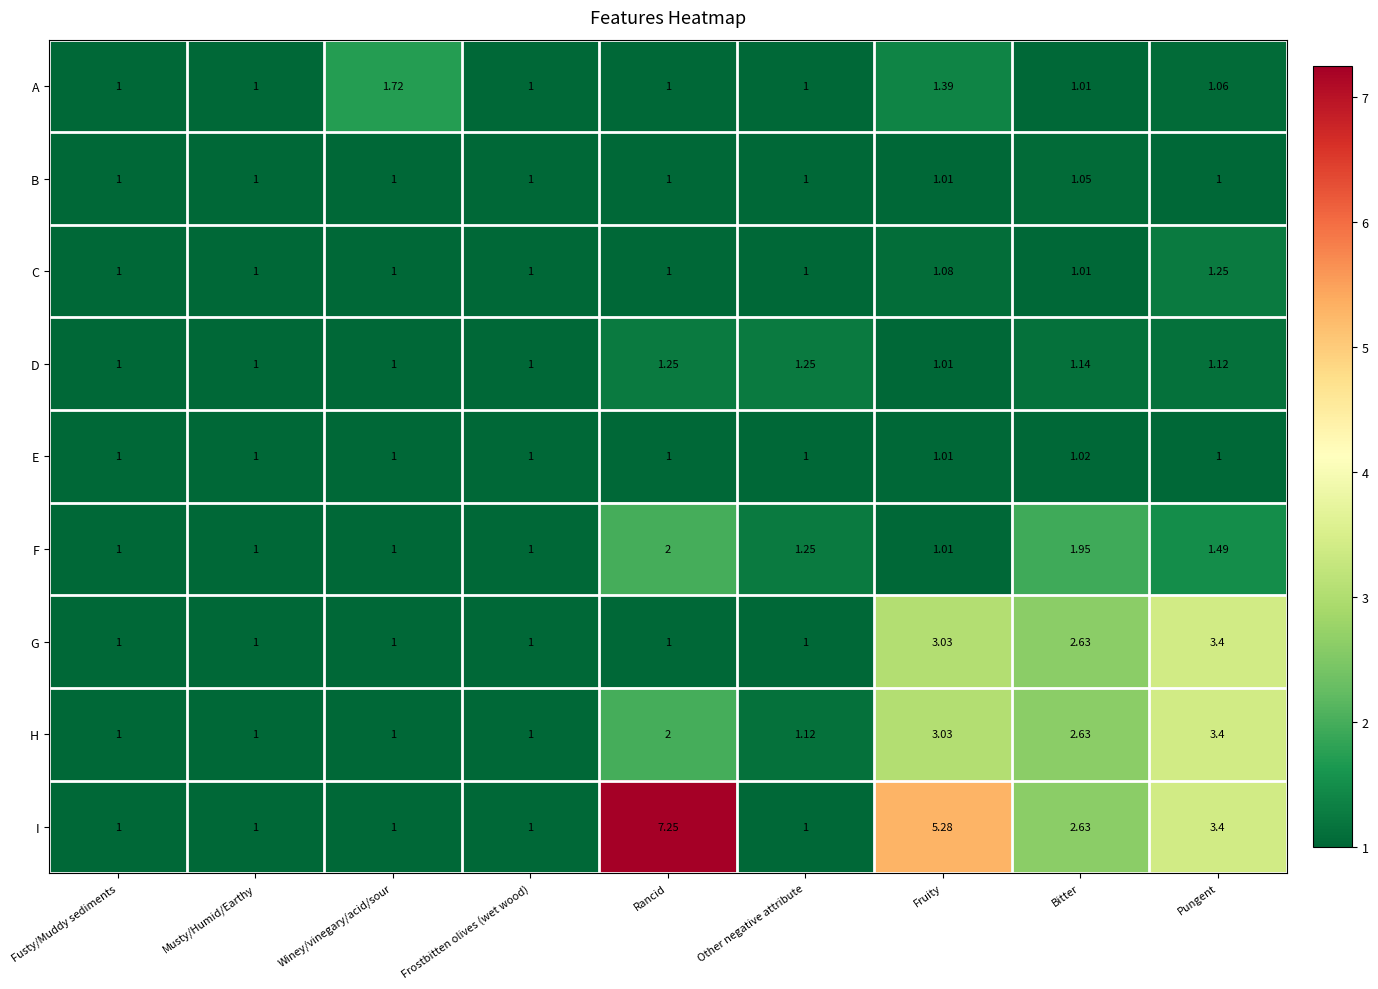

Count the number of categories in the chart.

9